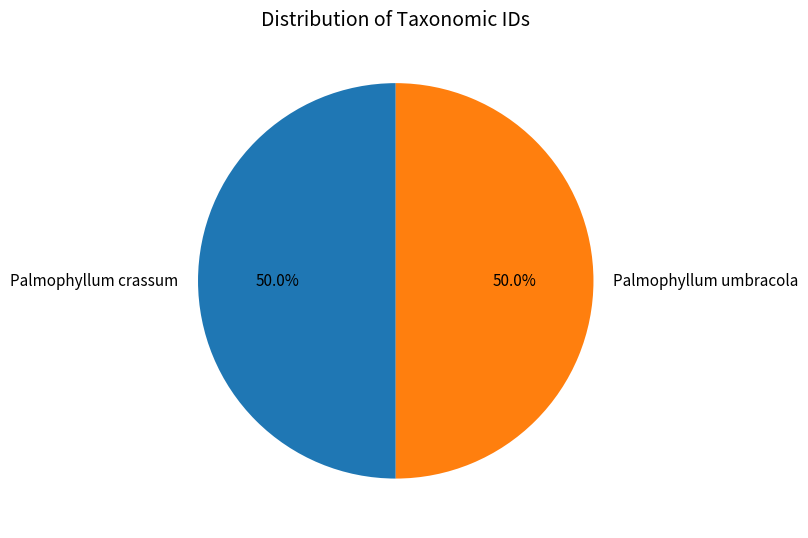

Approximately how many times larger is the value at Palmophyllum umbracola compared to Palmophyllum crassum?

1.0